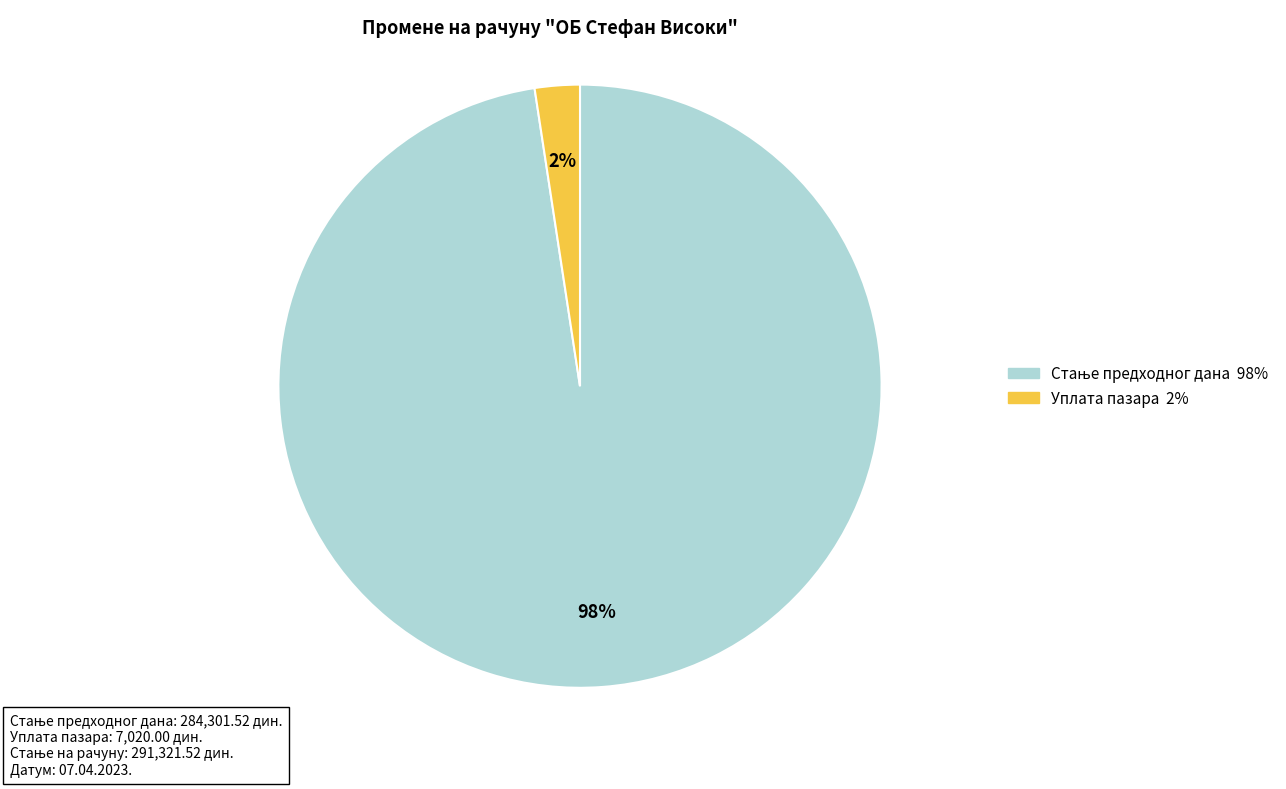

How many slices are in this pie chart?

2